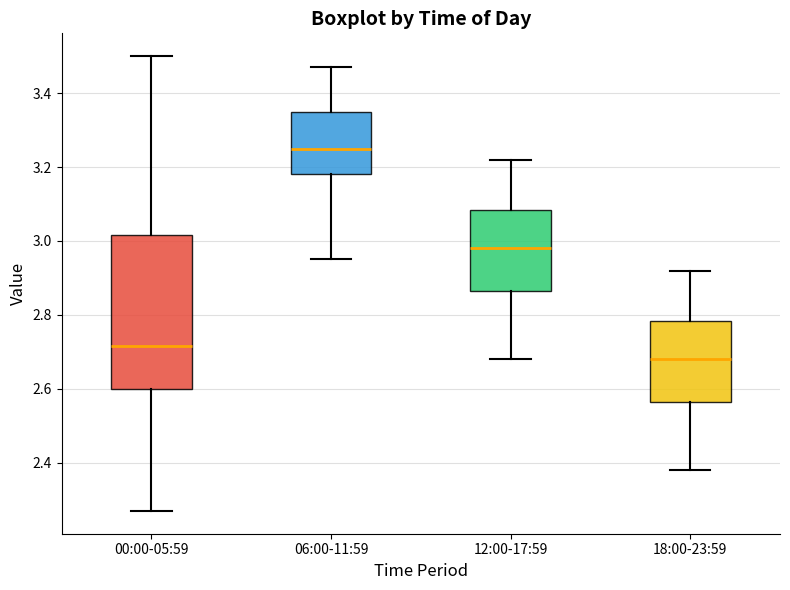

Reading left to right, read every box against the y-axis: the position of its median line, the range the box covers, and the ends of its whiskers. The values are not printed on the chart, so give them approximately, as read against the axis.

00:00-05:59: median 2.72, box 2.60 to 3.02, whiskers 2.28 to 3.50
06:00-11:59: median 3.26, box 3.18 to 3.36, whiskers 2.96 to 3.48
12:00-17:59: median 2.98, box 2.86 to 3.08, whiskers 2.68 to 3.22
18:00-23:59: median 2.68, box 2.56 to 2.78, whiskers 2.38 to 2.92